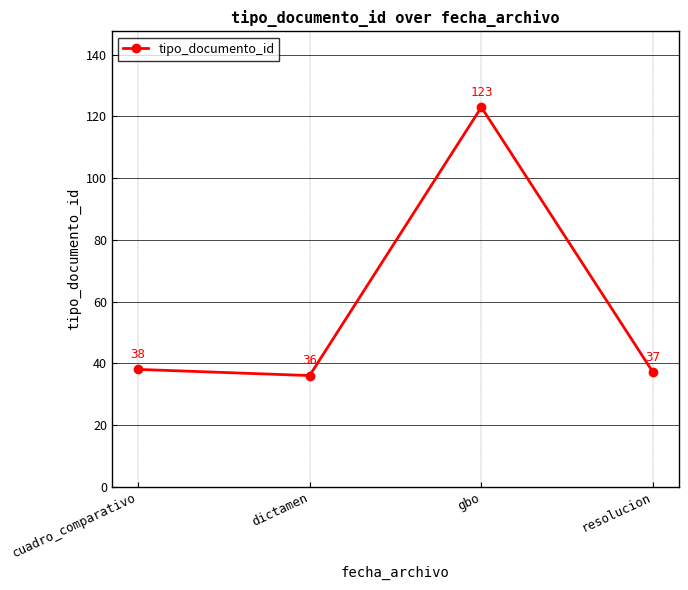

What is the value of the 4th point from the left?

37